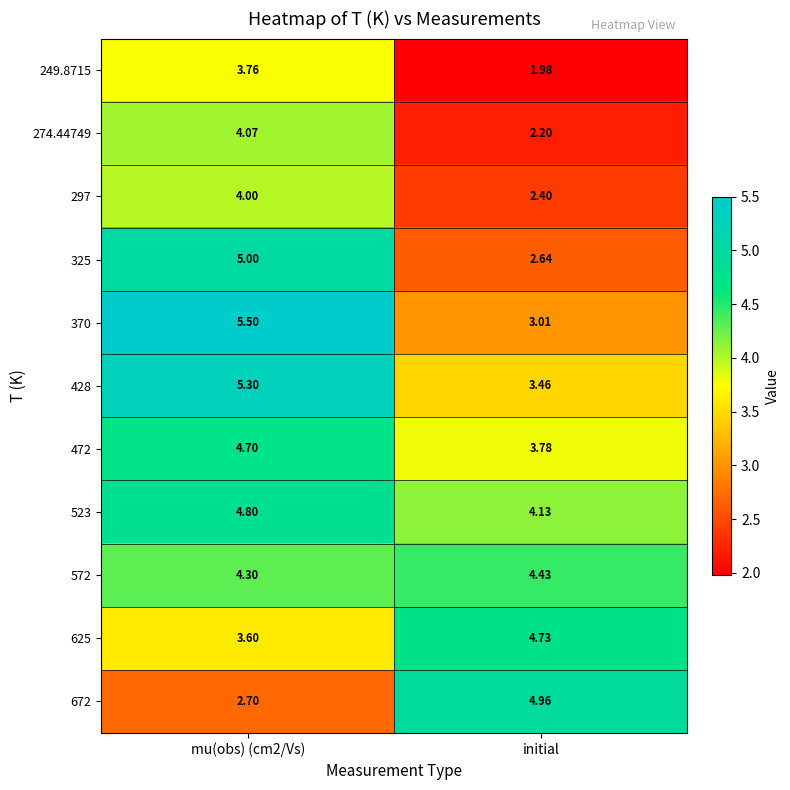

Is the value of 428 at initial greater than the value of 572 at mu(obs) (cm2/Vs)?

No